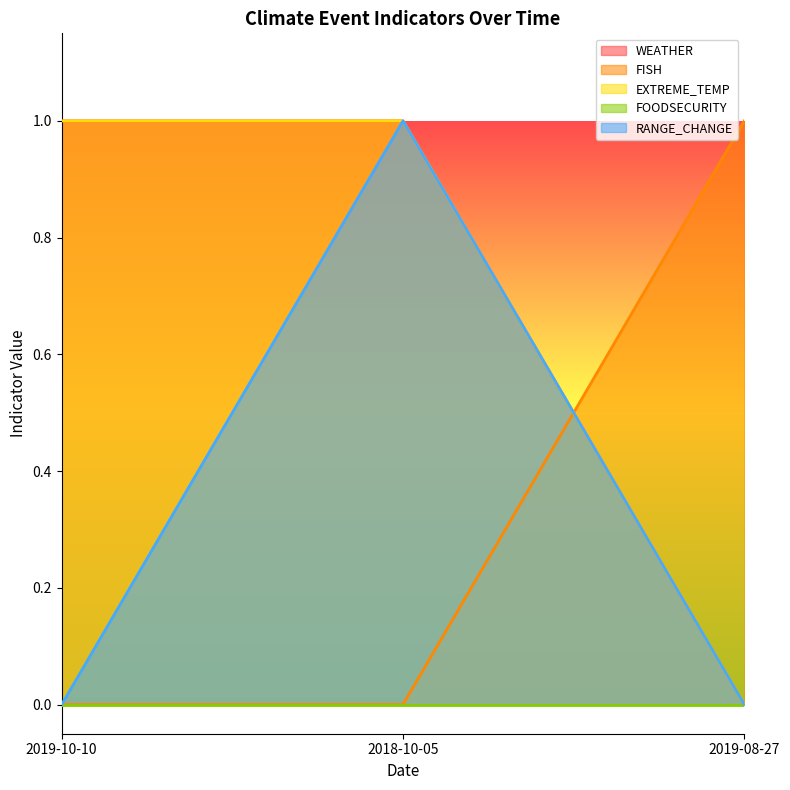

Does the chart display data point markers on the line(s)?

No